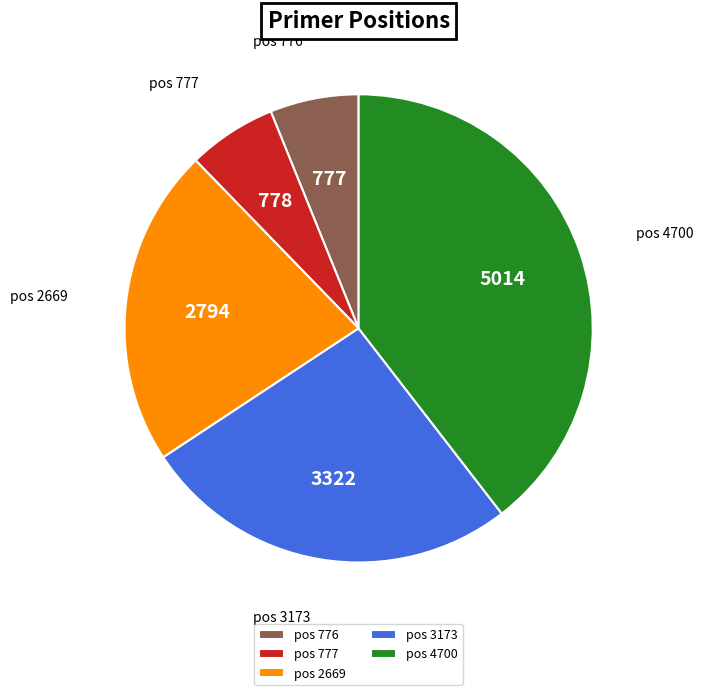

Which category has the biggest portion of the pie?

pos 4700